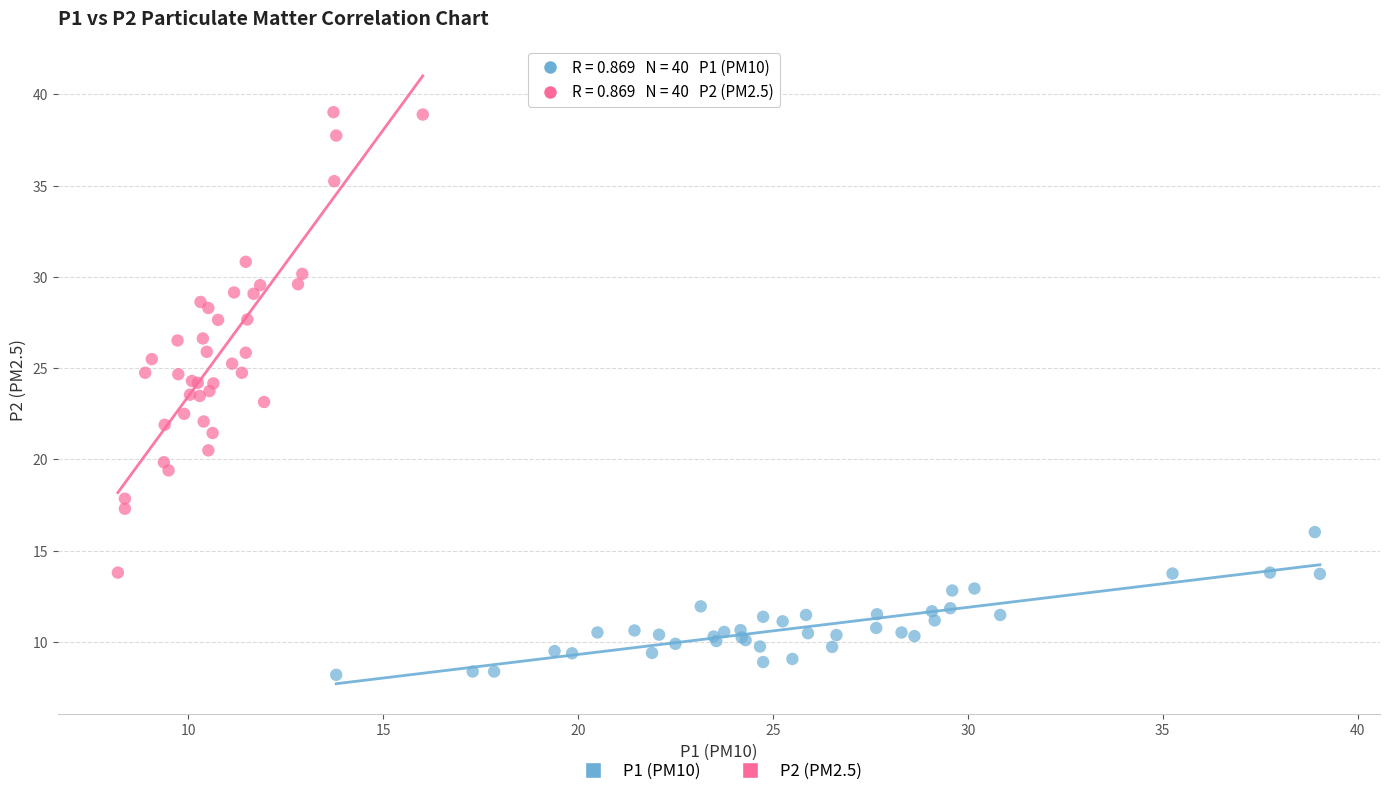

Which series contains the highest Y value?

P2 (PM2.5)